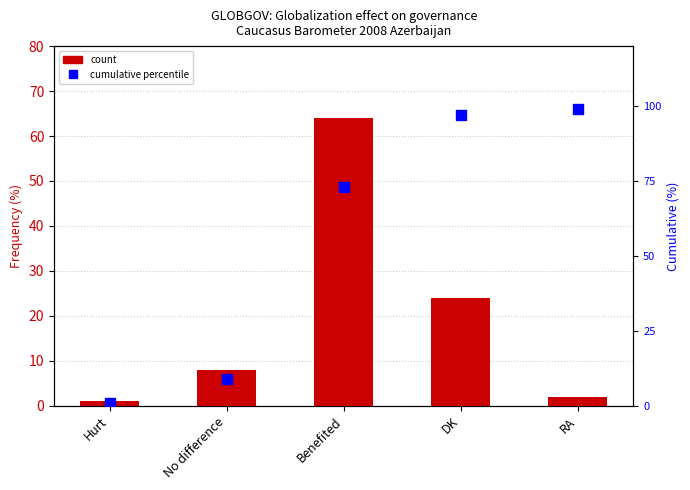

At which category is the sum across all series the highest?

Benefited